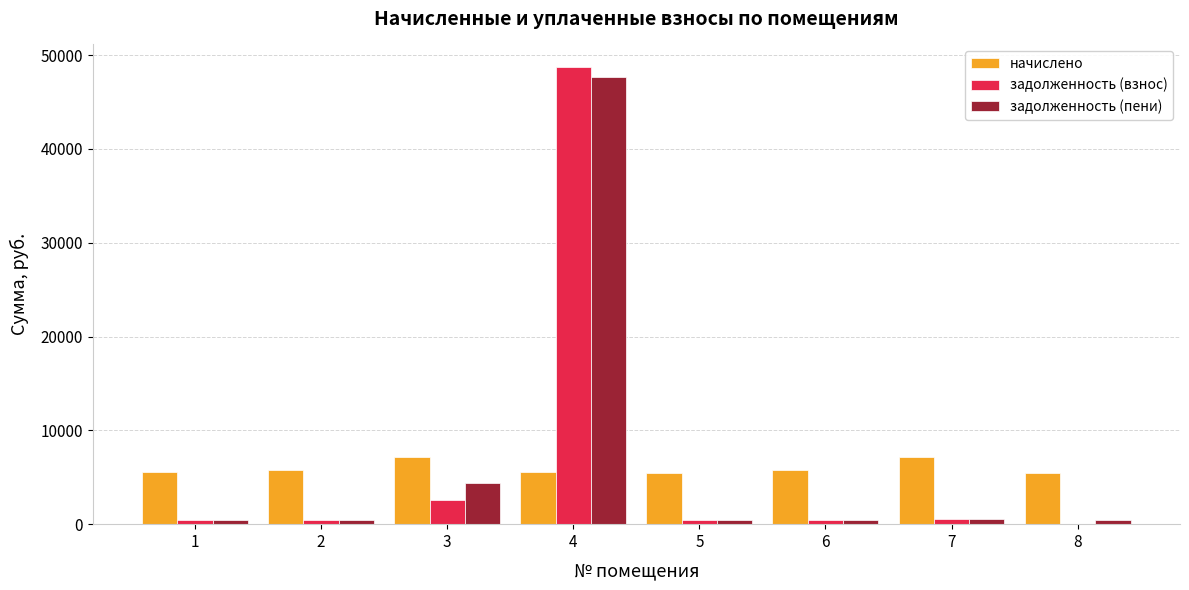

What is the highest value of the начислено series?

7177.9